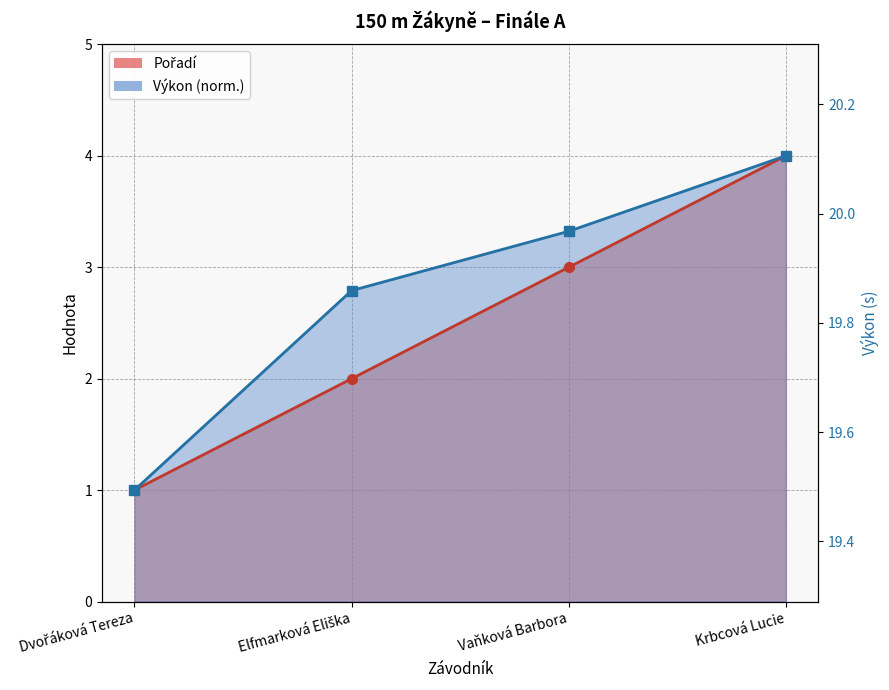

Reading left to right, transcribe all the data shown in this chart.

19.5	19.9	20.0	20.1